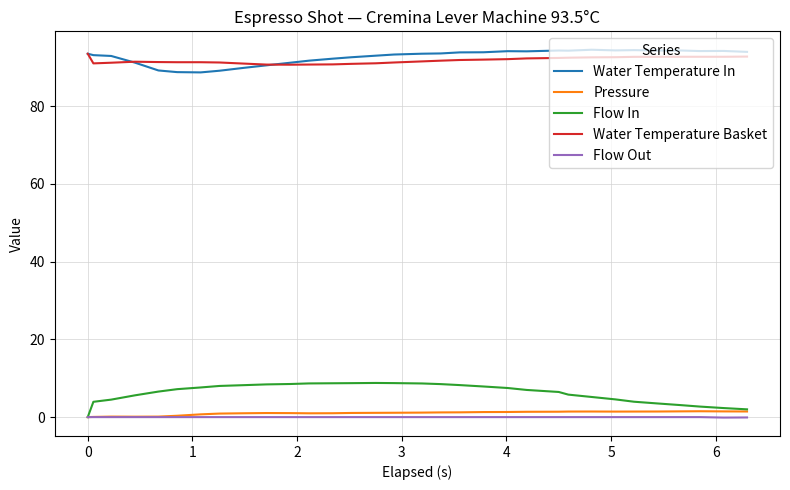

How many lines are shown in the chart?

5